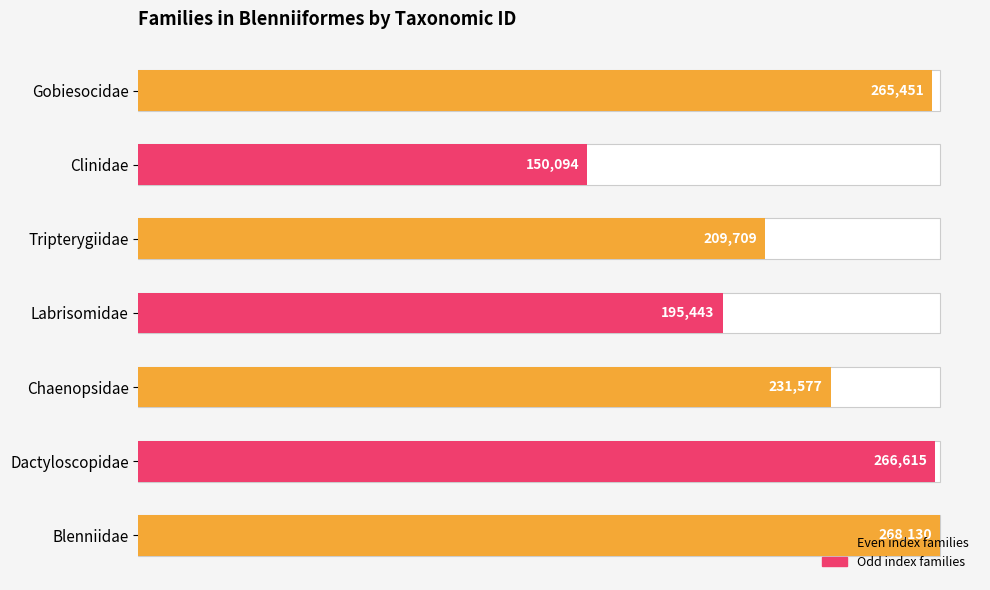

Count the number of values greater than 231577.

3